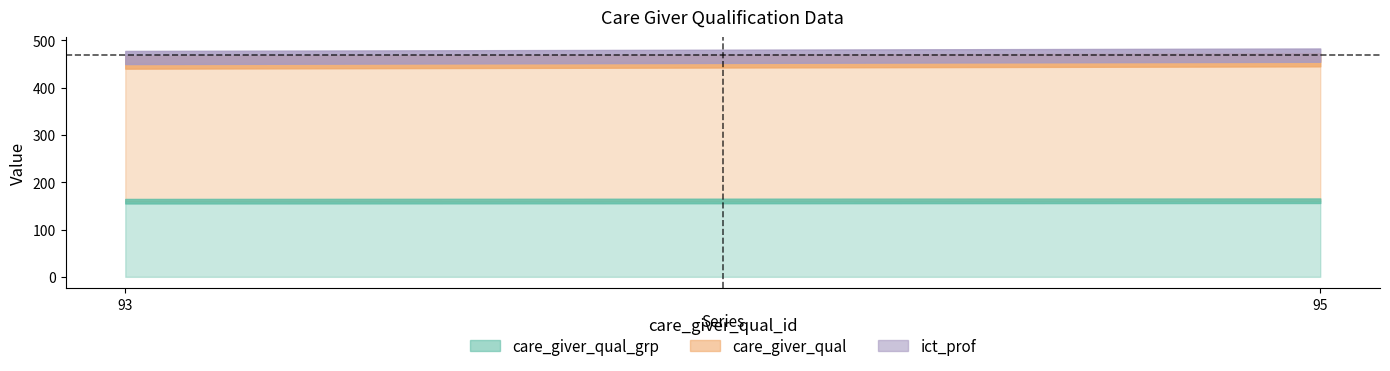

Which label corresponds to the smallest value in the chart?

93